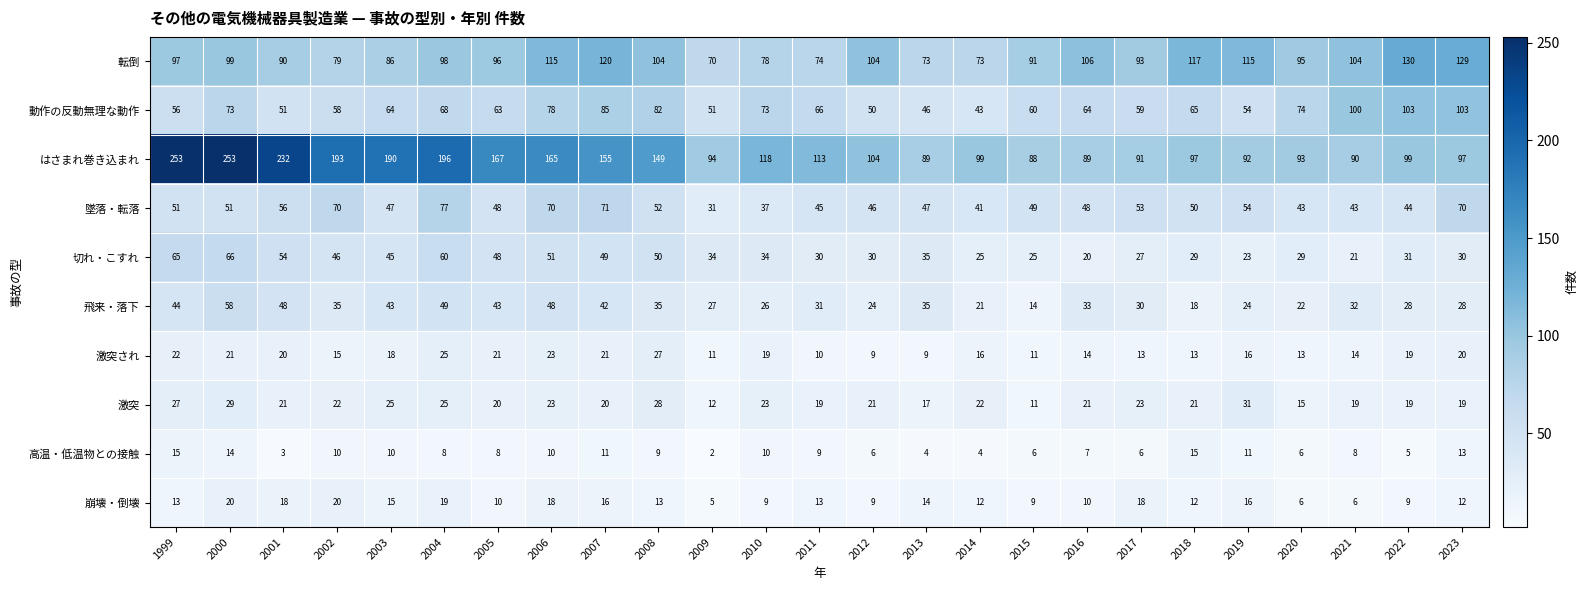

Where does the 墜落・転落 series first go above 49?

1999